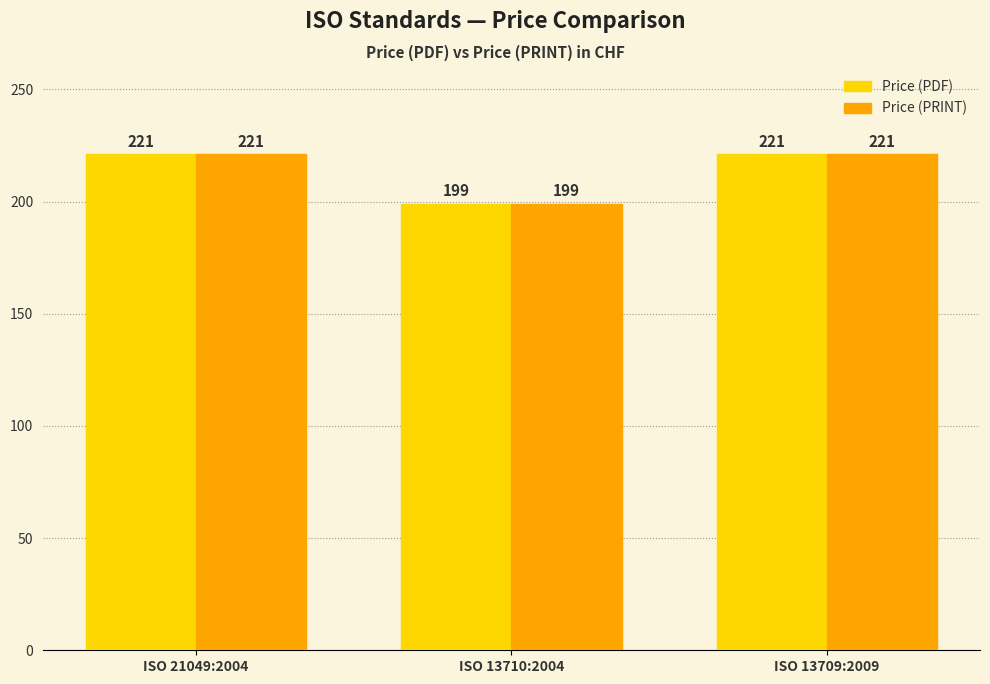

What are all the series names shown in the legend?

Price (PDF), Price (PRINT)